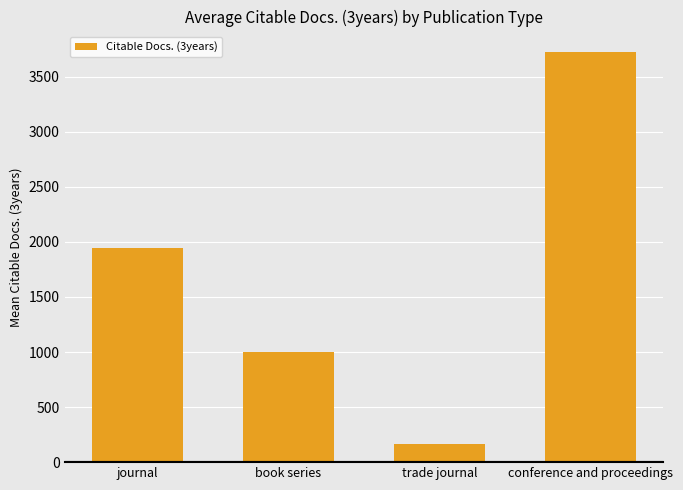

Read the value at trade journal.

162